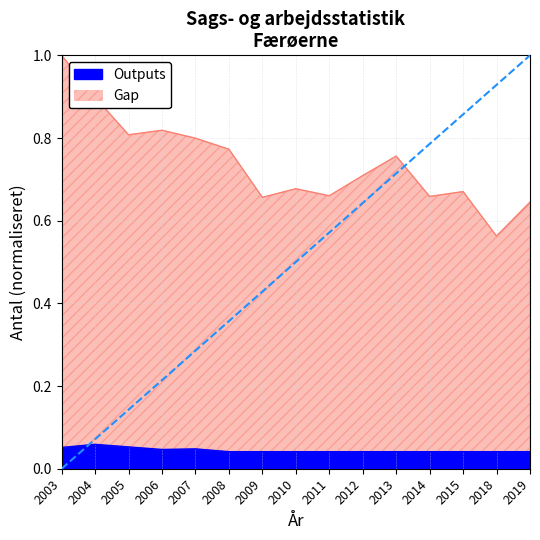

True or false: Outputs has a value of 0.1 at 2018.

False